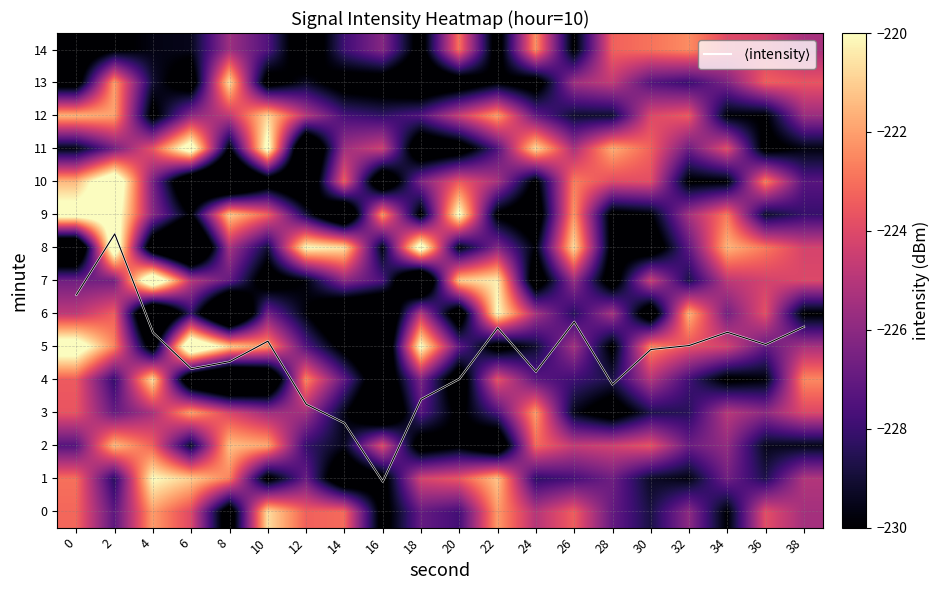

The value of 0 at 4 is -222.1. True or false?

True